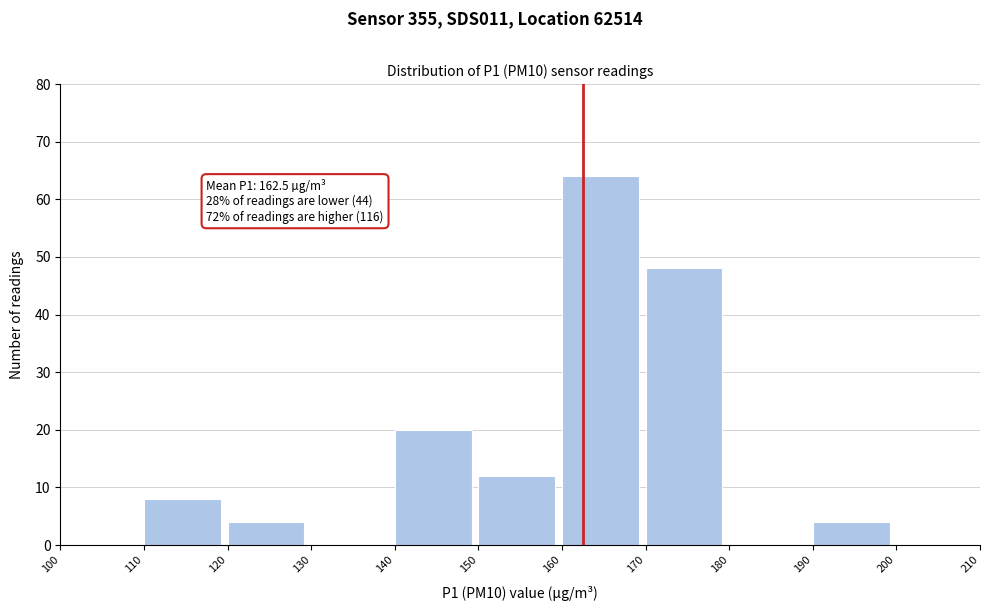

Over which range of the x-axis is the bar tallest?

160 to 170